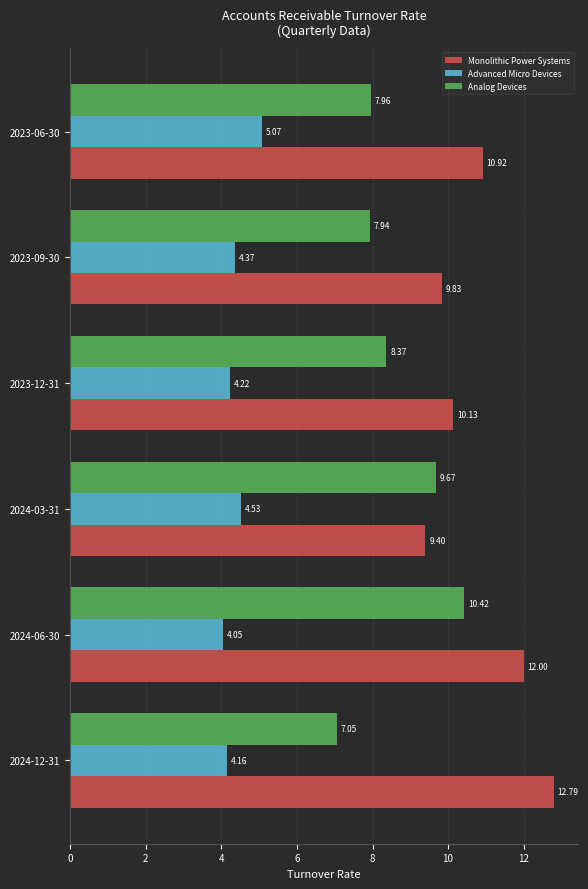

What is the difference between the second highest and minimum values in the Advanced Micro Devices series?

0.5